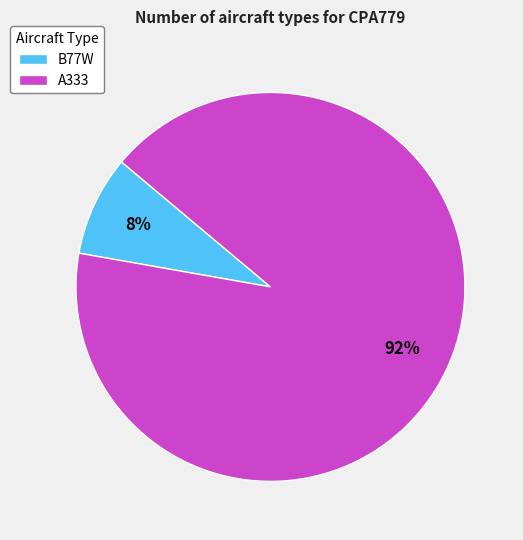

True or false: A333 accounts for 92% of the total.

True